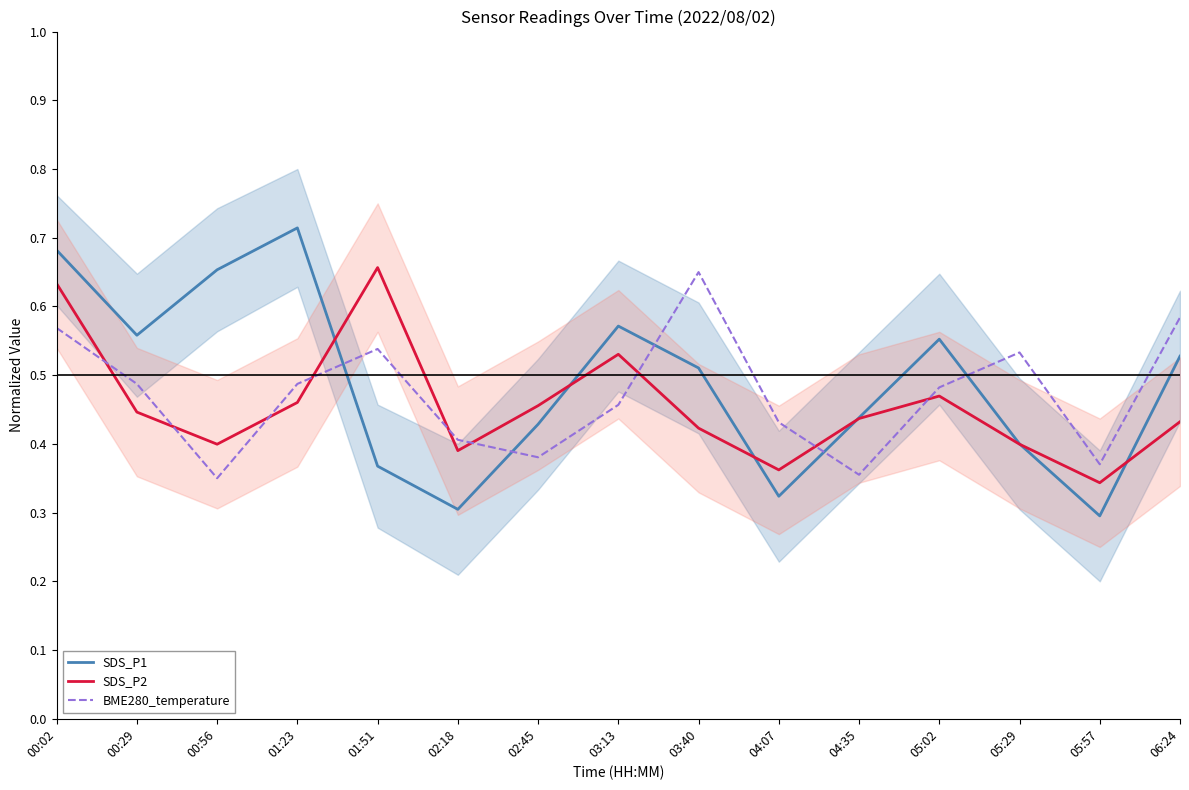

How many intersections are there between SDS_P1 and BME280_temperature?

5